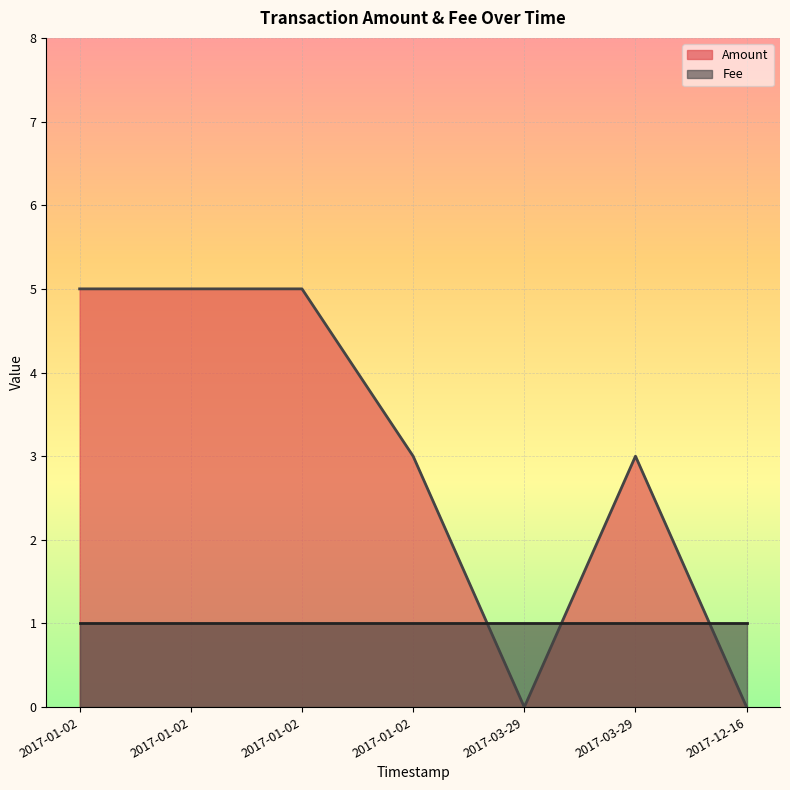

What is the difference between the highest and lowest values at 2017-01-02?

4